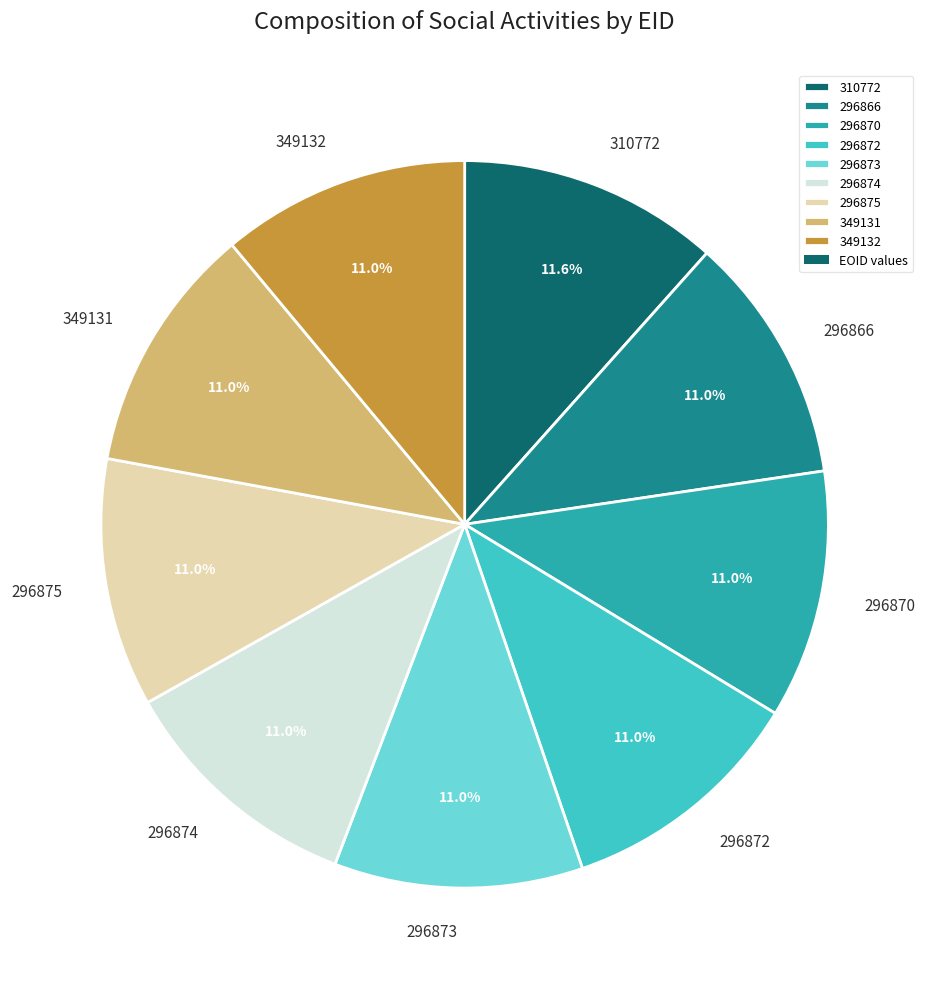

Is there any slice that represents more than half of the pie?

No